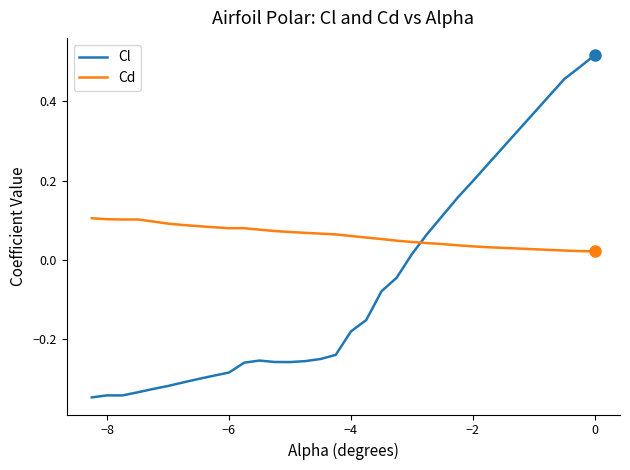

Which series has the largest total across all categories?

Cd